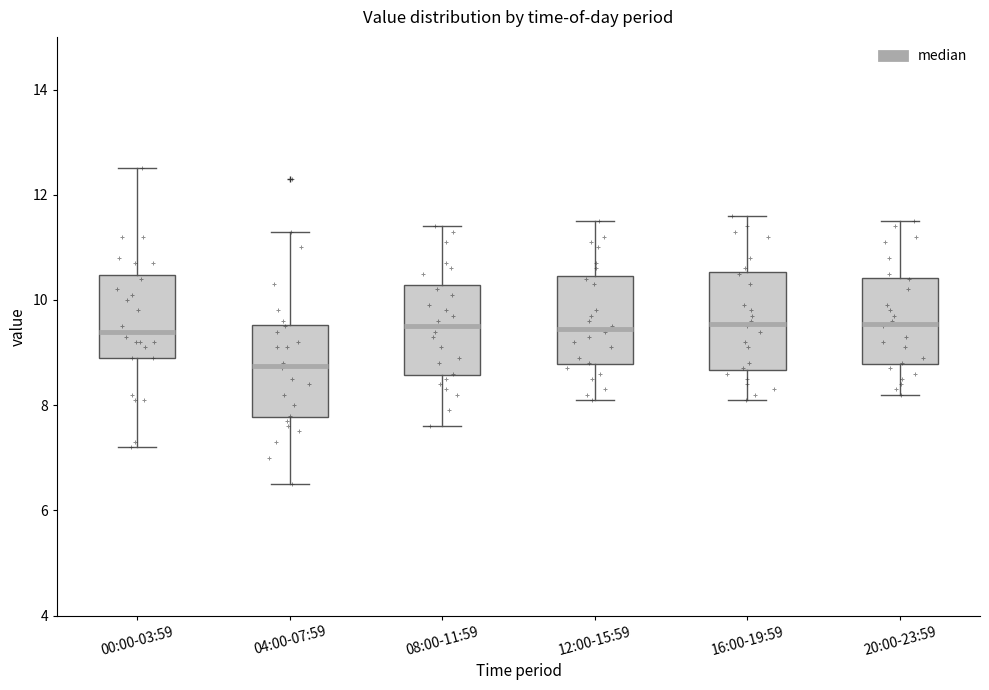

Reading left to right, read every box against the y-axis: the position of its median line, the range the box covers, and the ends of its whiskers. The values are not printed on the chart, so give them approximately, as read against the axis.

00:00-03:59: median 9.4, box 9.0 to 10.4, whiskers 7.2 to 12.6
04:00-07:59: median 8.8, box 7.8 to 9.6, whiskers 6.6 to 11.4
08:00-11:59: median 9.6, box 8.6 to 10.2, whiskers 7.6 to 11.4
12:00-15:59: median 9.4, box 8.8 to 10.4, whiskers 8.2 to 11.6
16:00-19:59: median 9.6, box 8.6 to 10.6, whiskers 8.2 to 11.6
20:00-23:59: median 9.6, box 8.8 to 10.4, whiskers 8.2 to 11.6